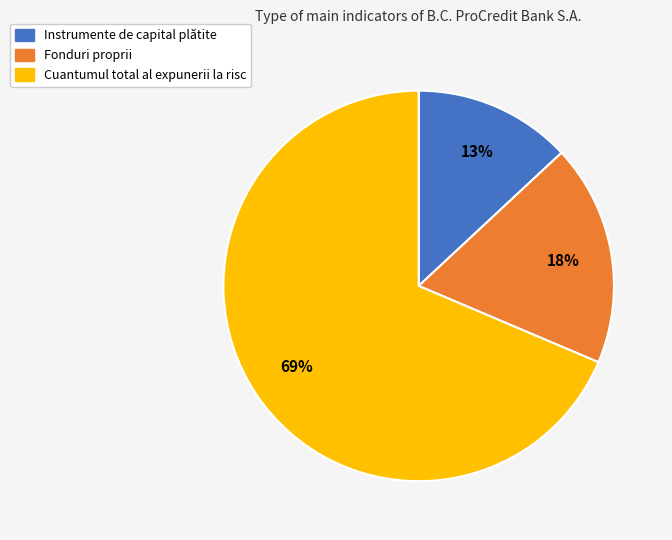

What is the smallest slice in the pie chart?

Instrumente de capital plătite